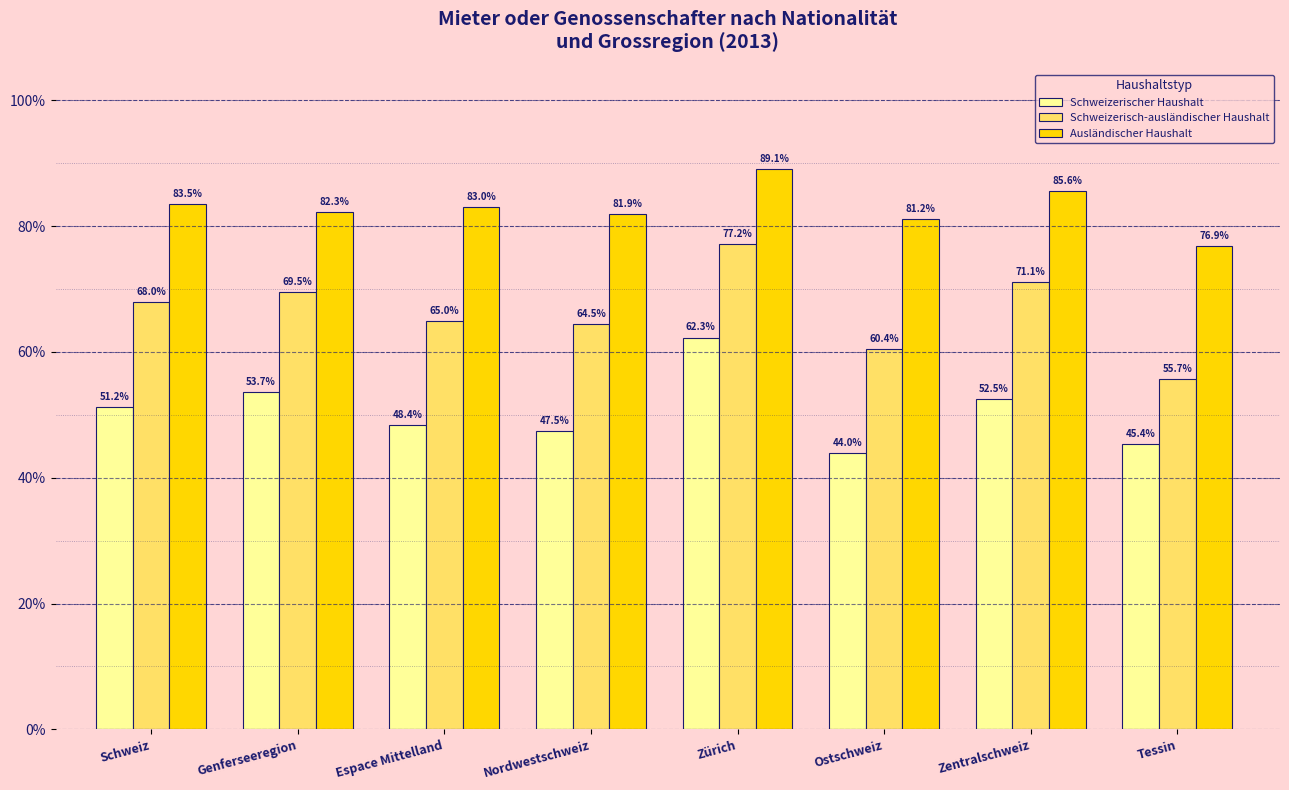

Rank the series by their maximum value, from lowest to highest.

Schweizerischer Haushalt, Schweizerisch-ausländischer Haushalt, Ausländischer Haushalt